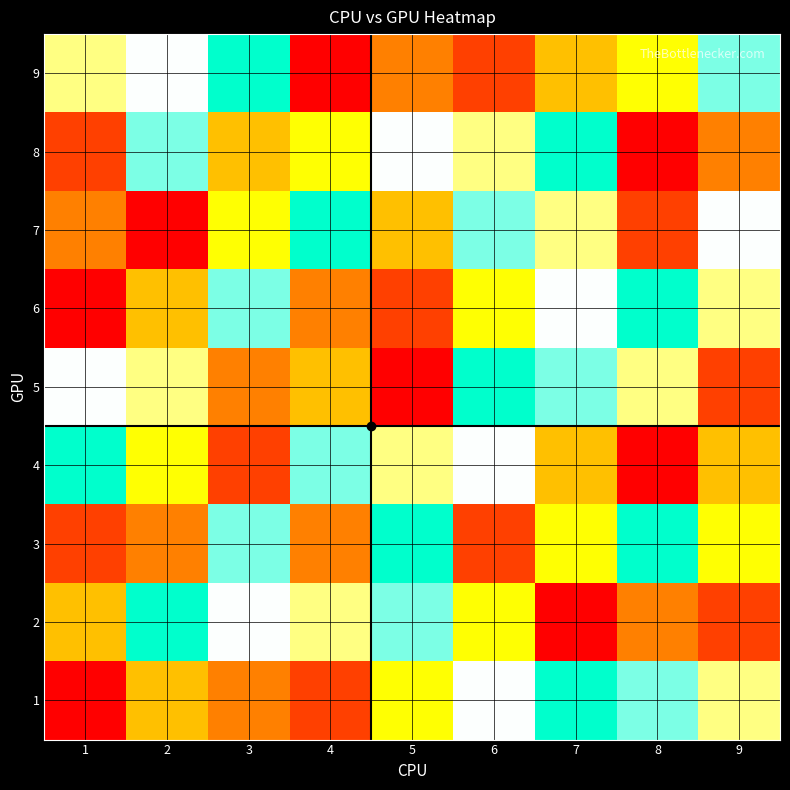

At how many categories does at least one series exceed 2?

9